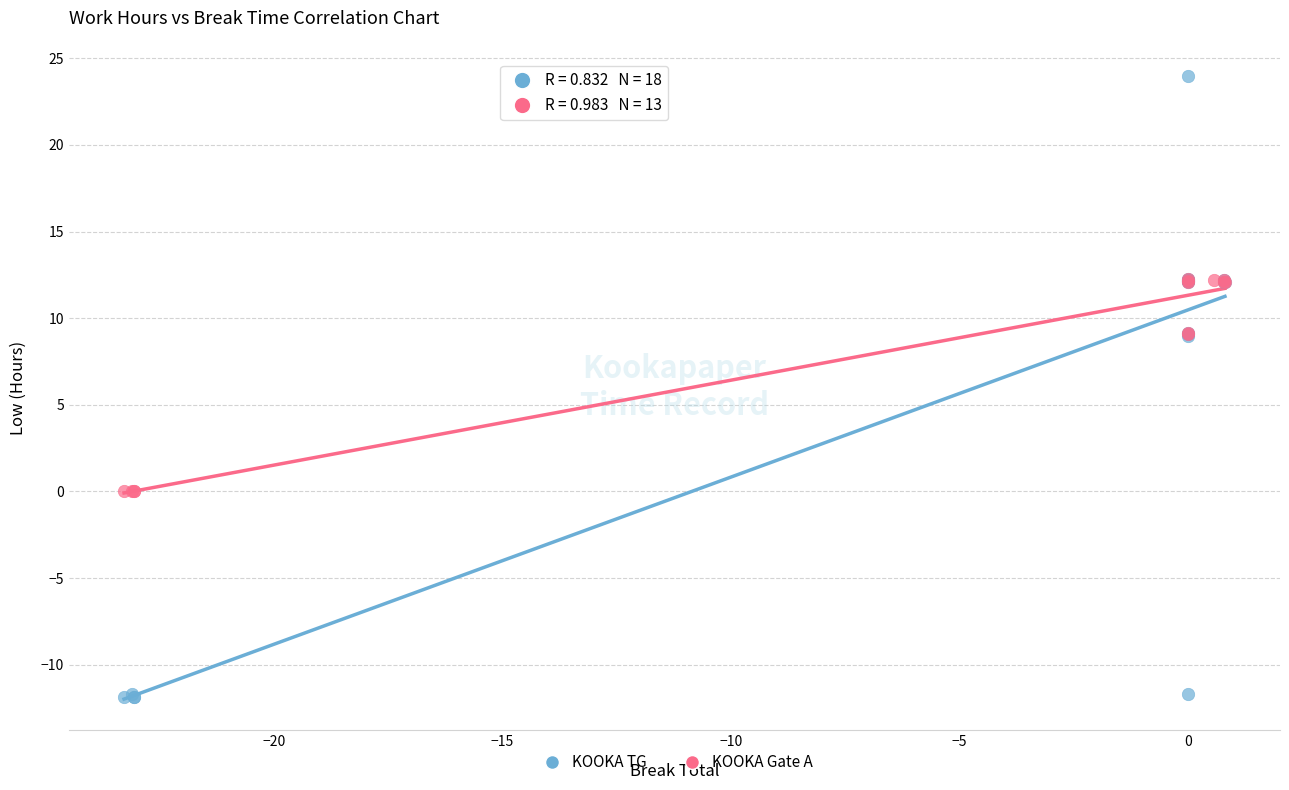

Which series reaches the maximum Y coordinate?

KOOKA TG